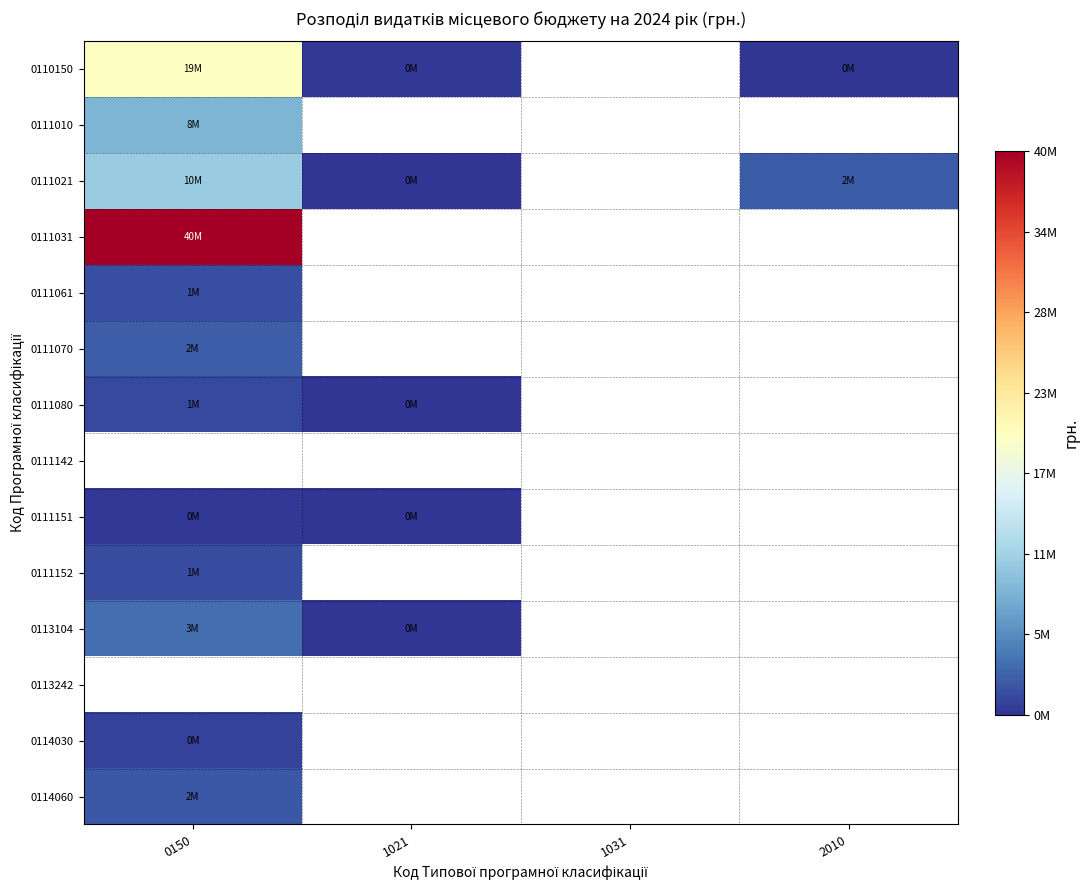

At which label does 0111151 reach its minimum?

1021